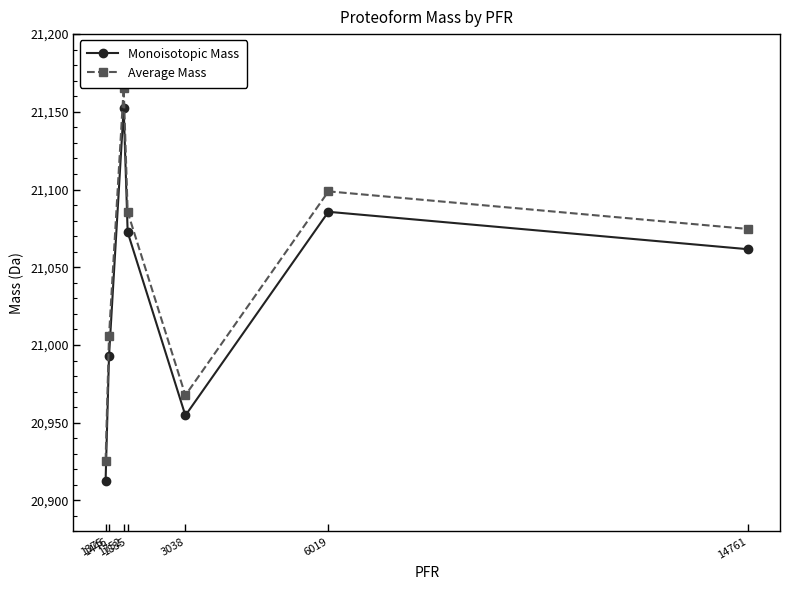

Which series has the largest total across all categories?

Average Mass